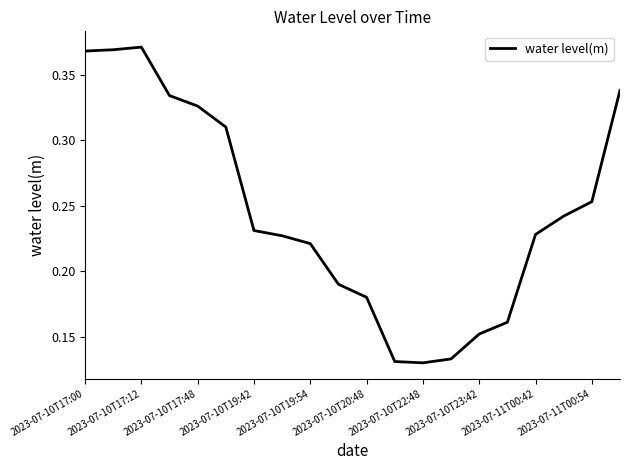

How many lines are shown in the chart?

1